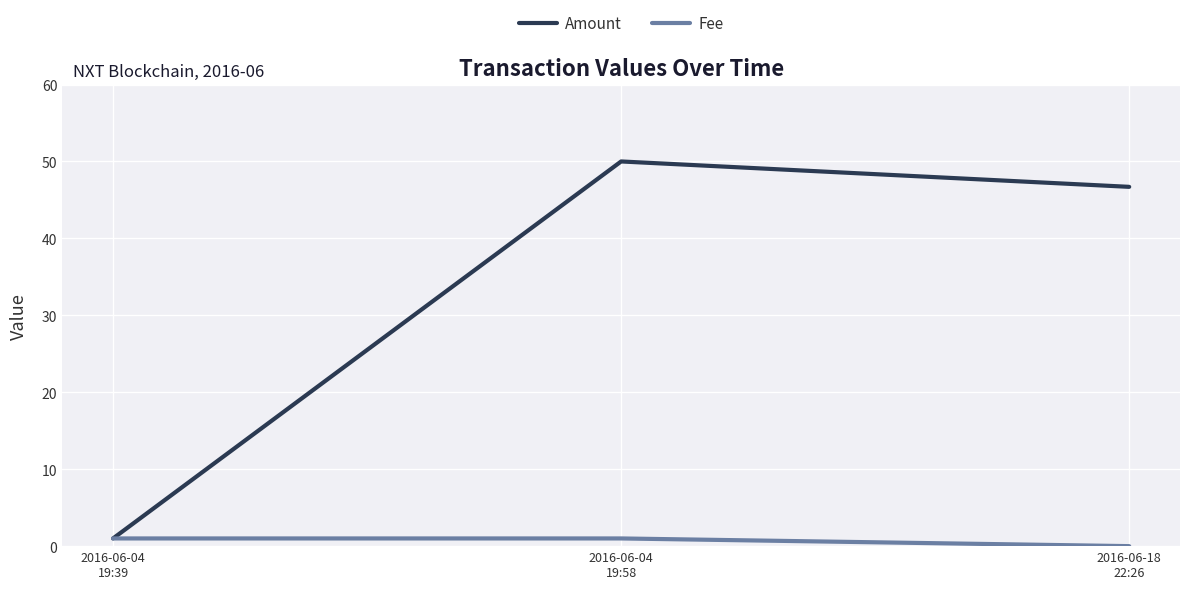

What is the spread (max minus min) of values at 2016-06-04
19:58?

49.0